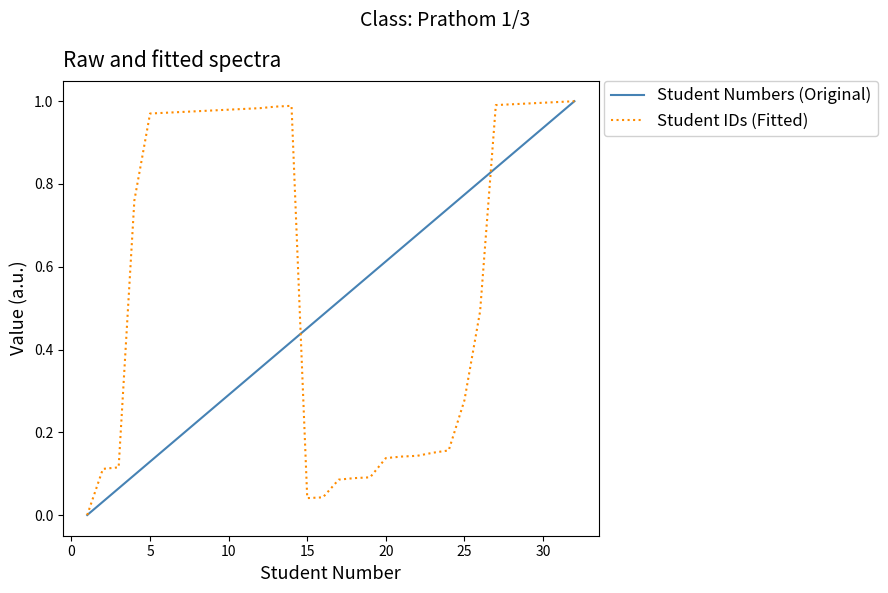

Which series has the largest total across all categories?

Student IDs (Fitted)